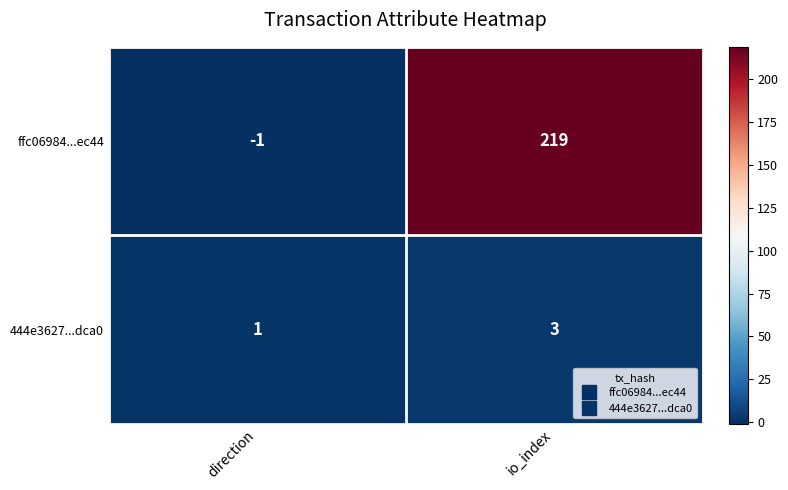

The value of 444e3627...dca0 at direction is 1. True or false?

True